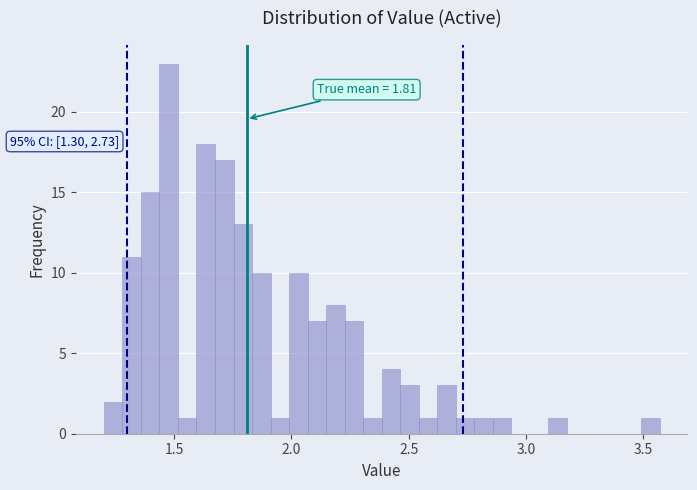

Around what value on the x-axis is the tallest bar? Give the approximate position of its centre, as read against the axis.

1.50